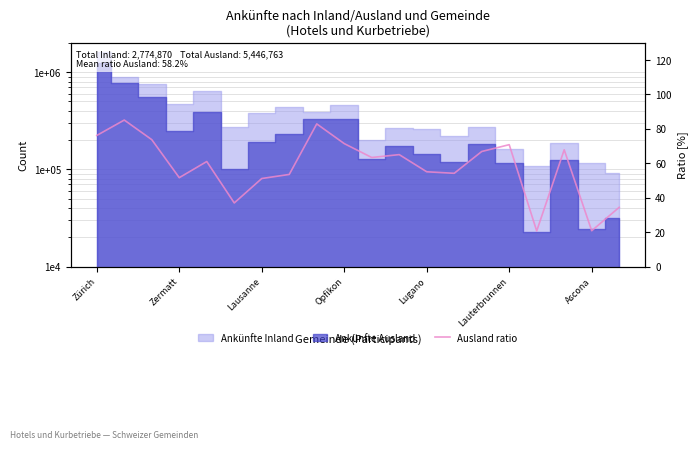

How many points are higher than both their immediate neighbors (excluding endpoints)?

6